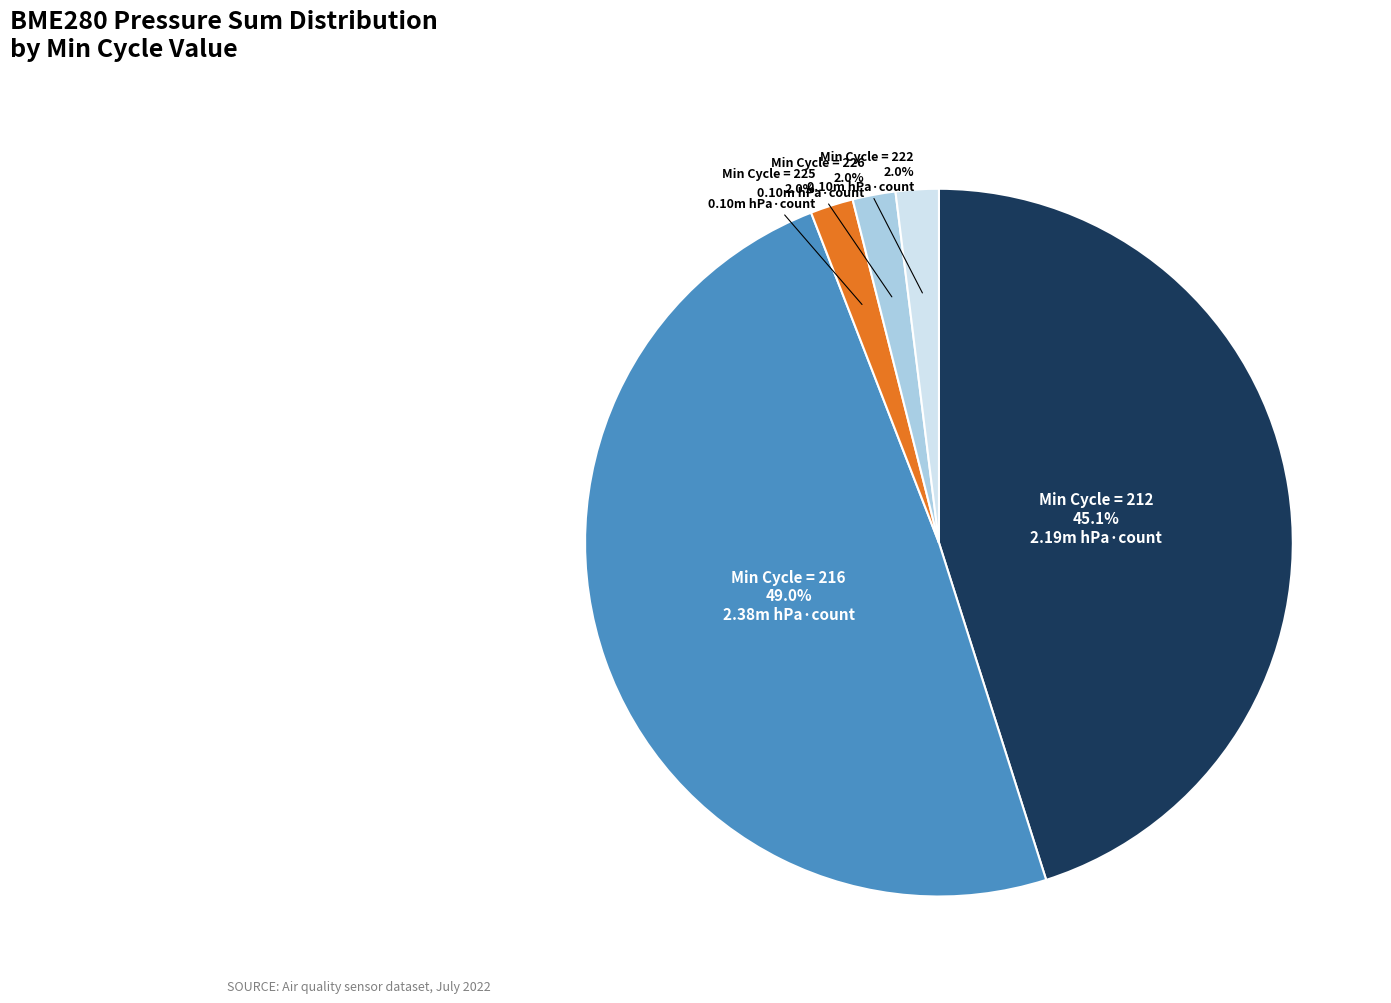

What portion of the pie excludes Min Cycle = 222?

98.0%